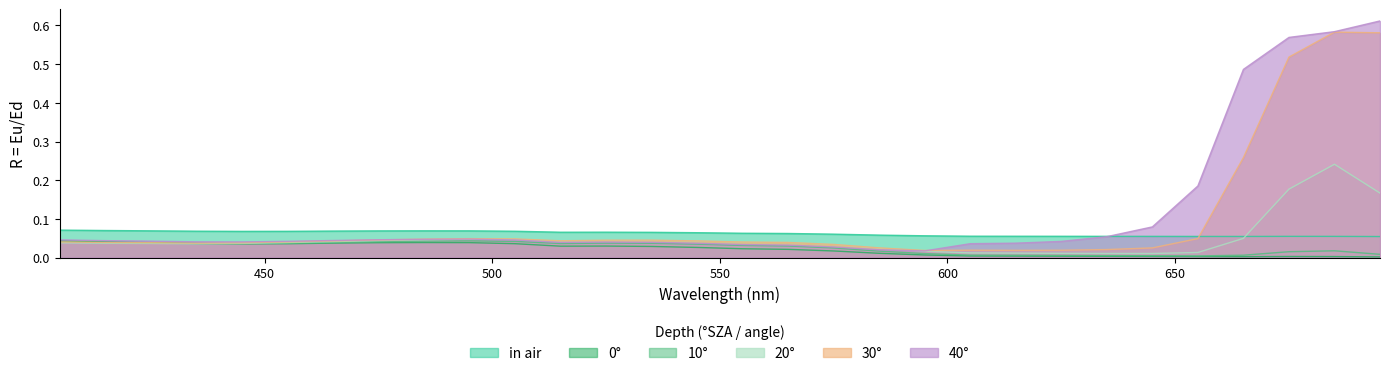

Does the chart display data point markers on the line(s)?

No